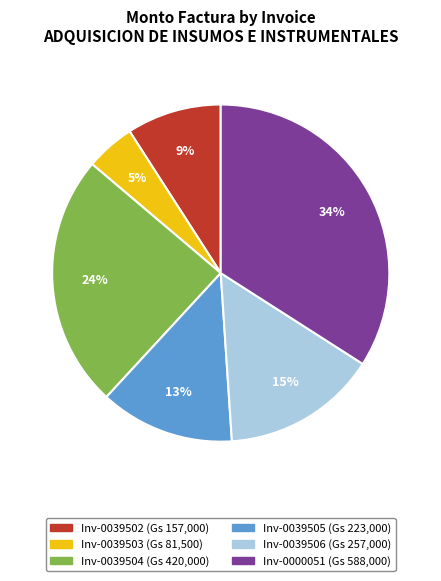

To the nearest percent, what is the difference between the largest and smallest slice percentages?

29%